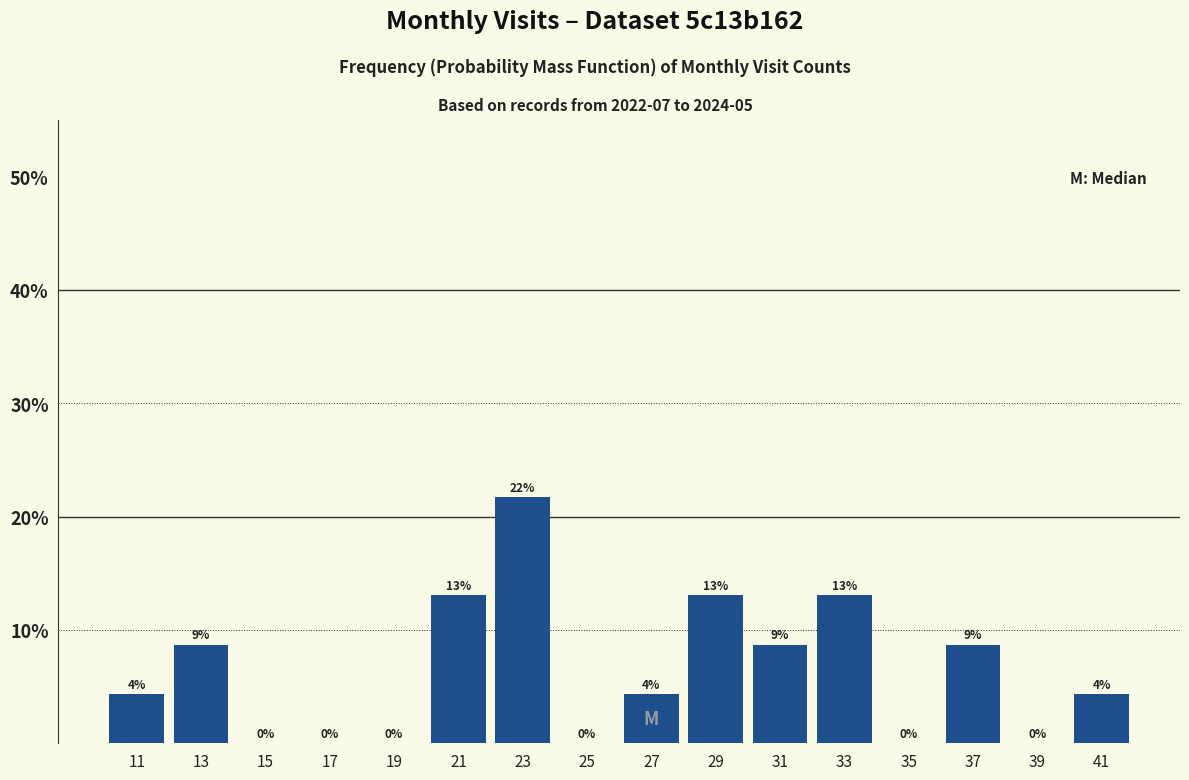

Over which range of the x-axis is the bar tallest?

22 to 24